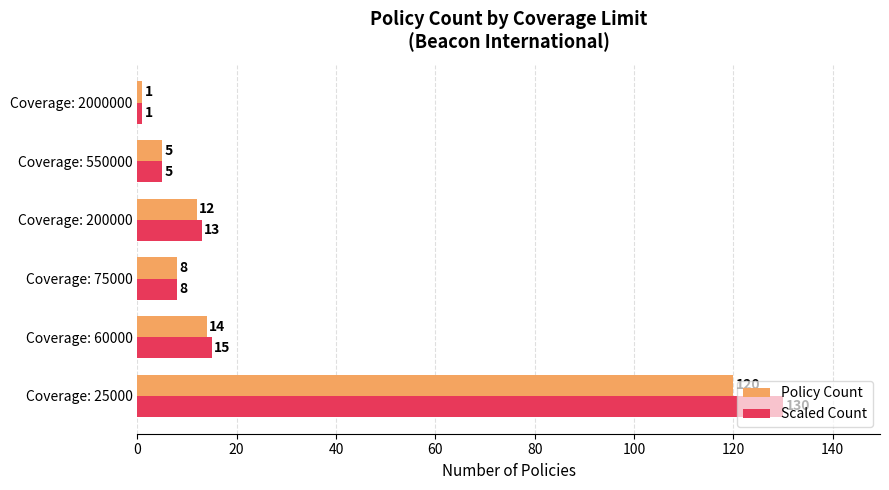

Which series has the largest range (max minus min)?

Scaled Count